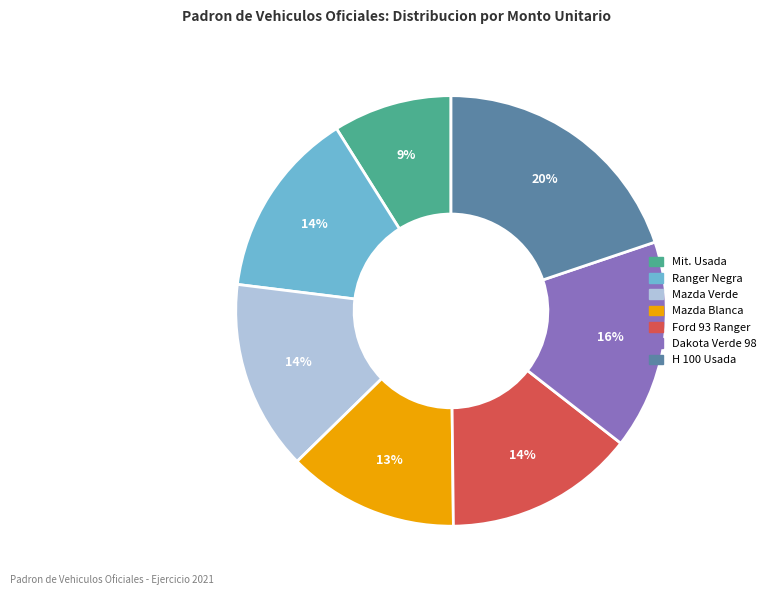

Is there a majority slice in this chart?

No